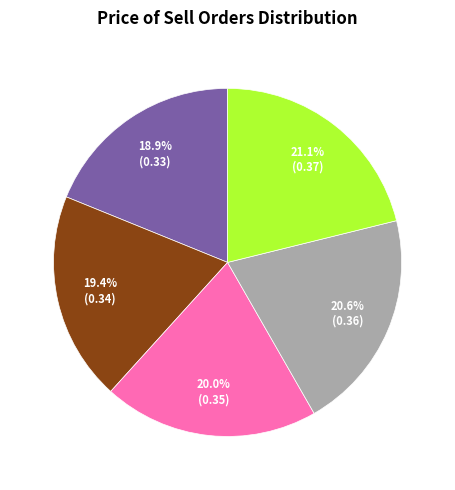

How many segments does this pie chart have?

5